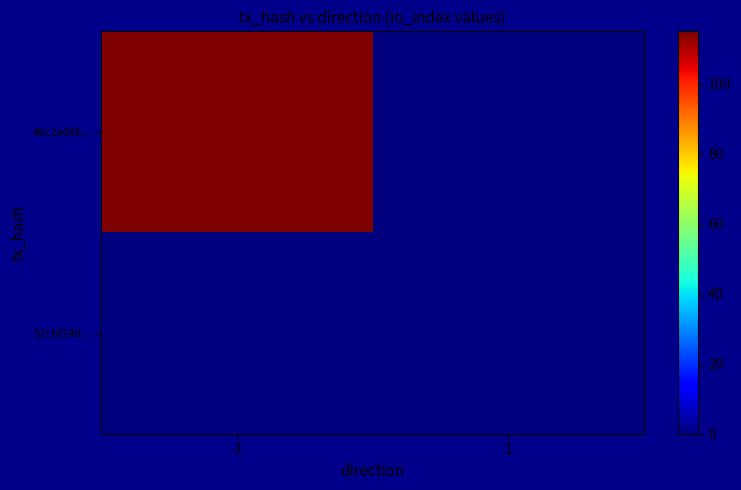

Which series has the widest spread of values?

46c2a095...